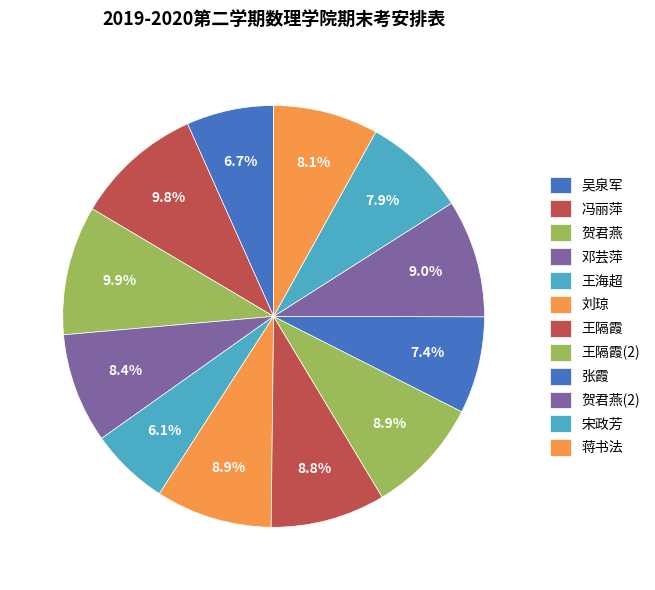

How many segments does this pie chart have?

12